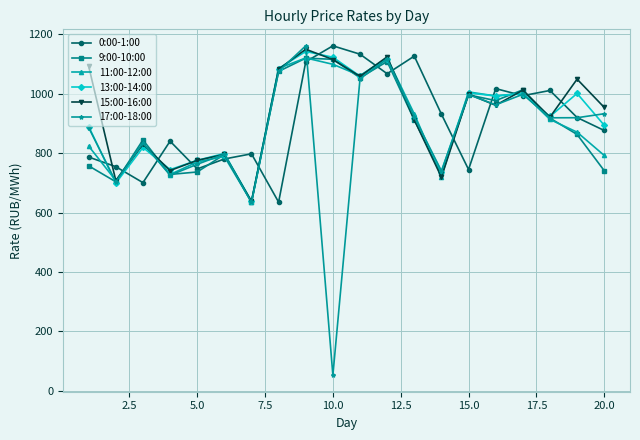

Which series has the widest spread of values?

17:00-18:00